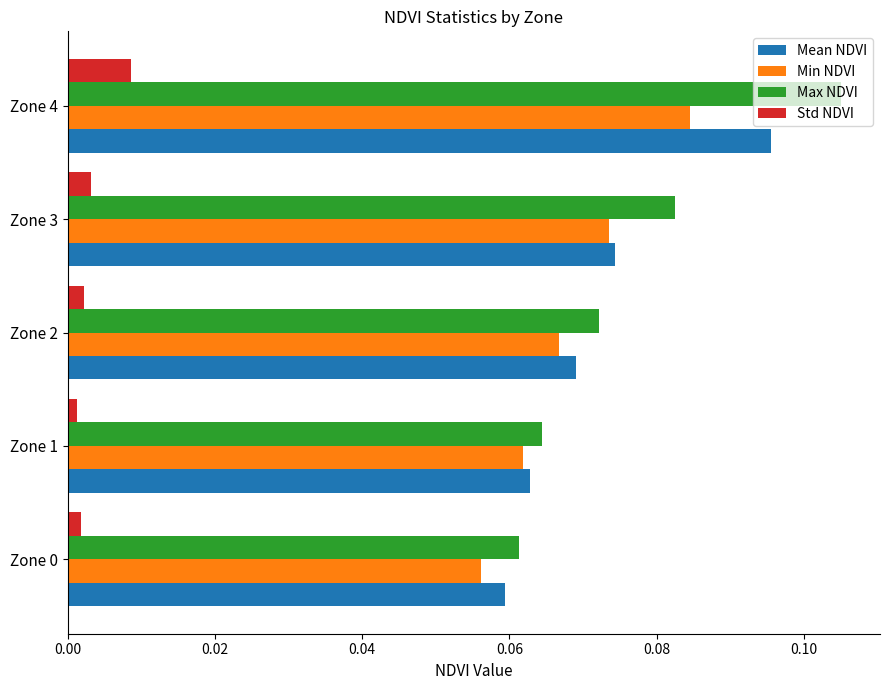

At which category is the sum across all series the highest?

Zone 4